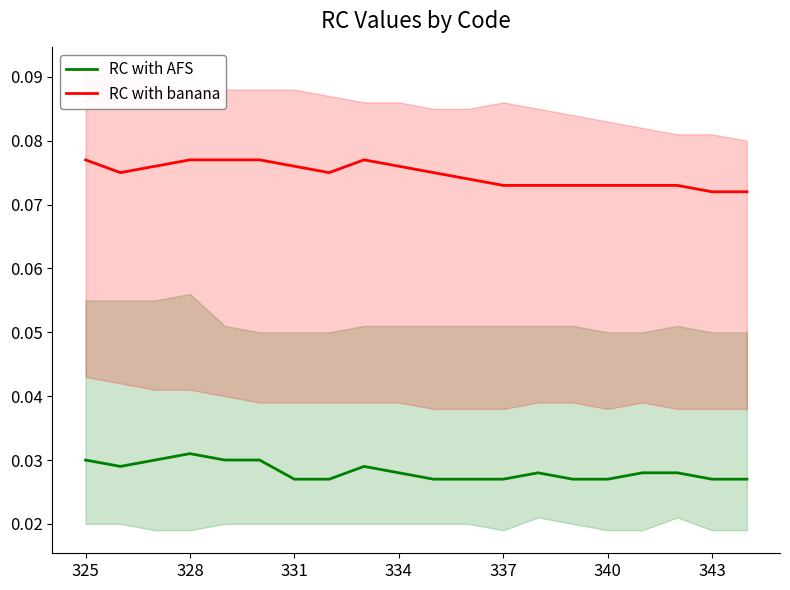

True or false: RC with AFS and RC with banana cross at least once.

False